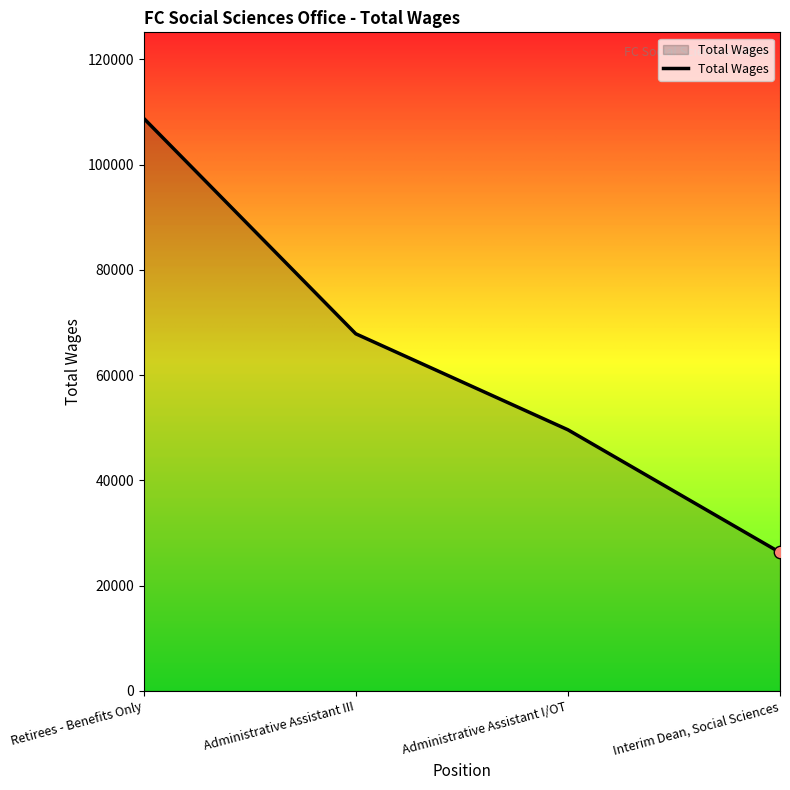

Which has a higher value, Retirees - Benefits Only or Interim Dean, Social Sciences?

Retirees - Benefits Only